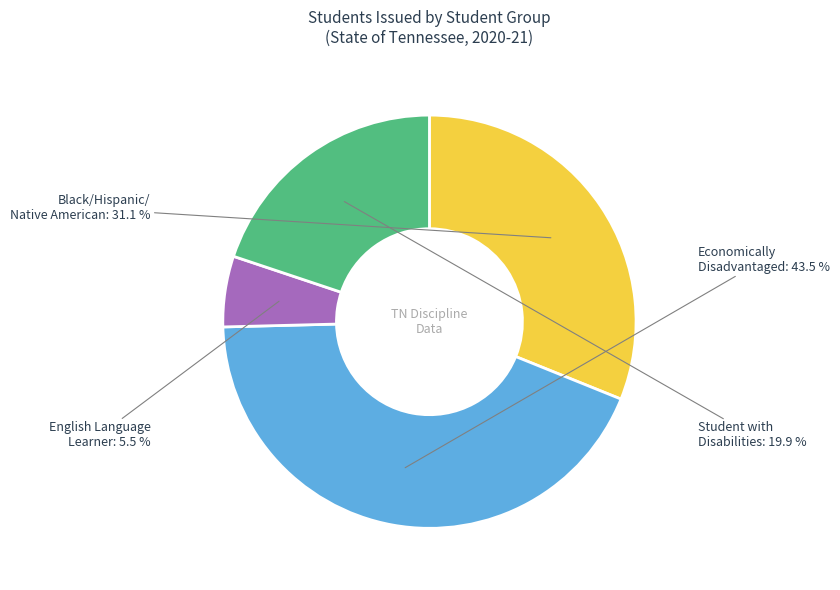

Does any single category account for the majority?

No